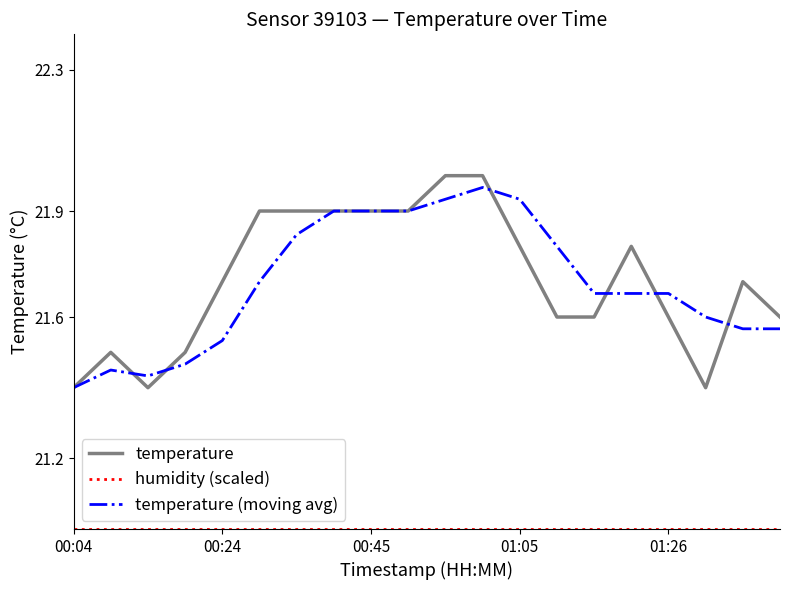

Which series has the widest spread of values?

temperature